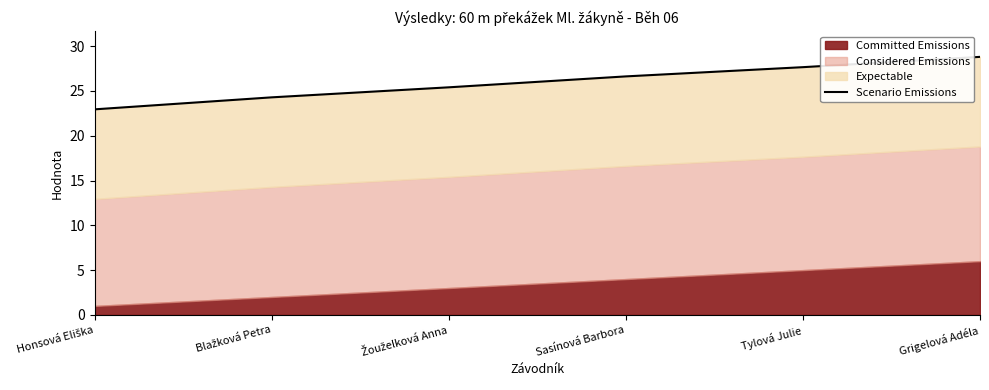

What is the value of the 1st point from the left?

22.9